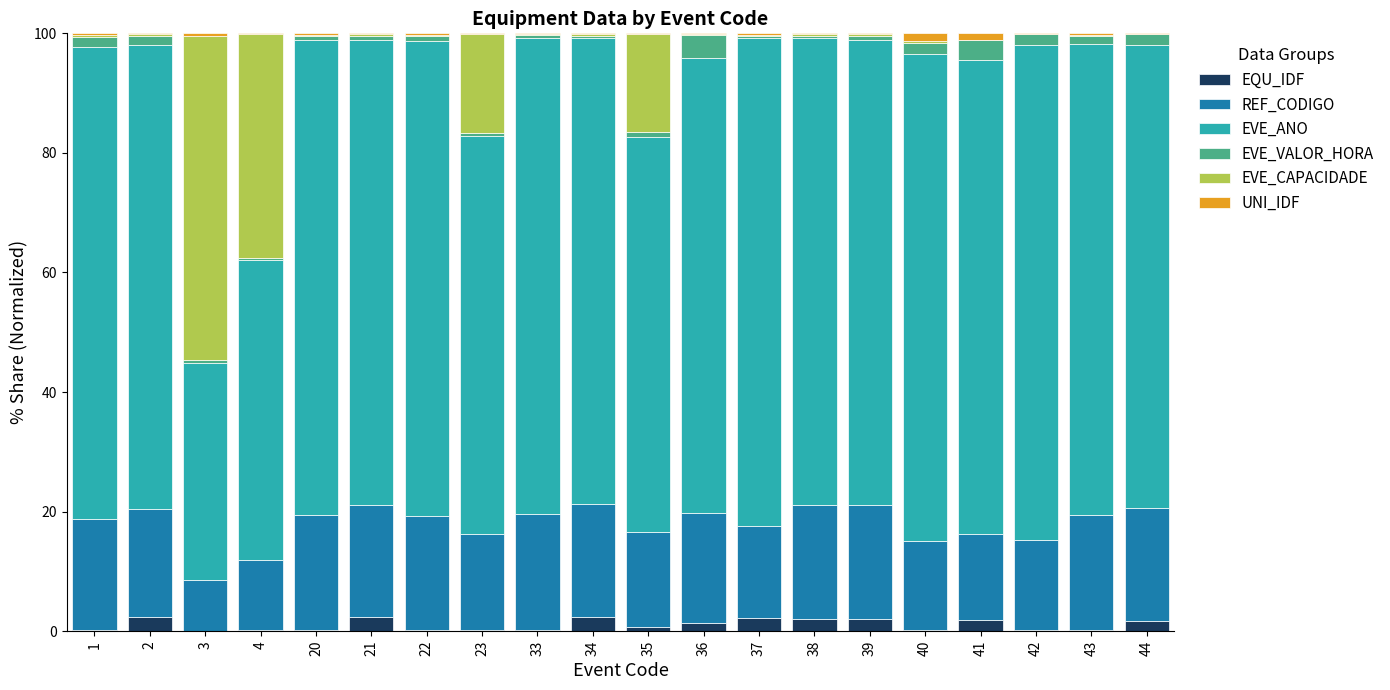

Are the bars horizontal?

No